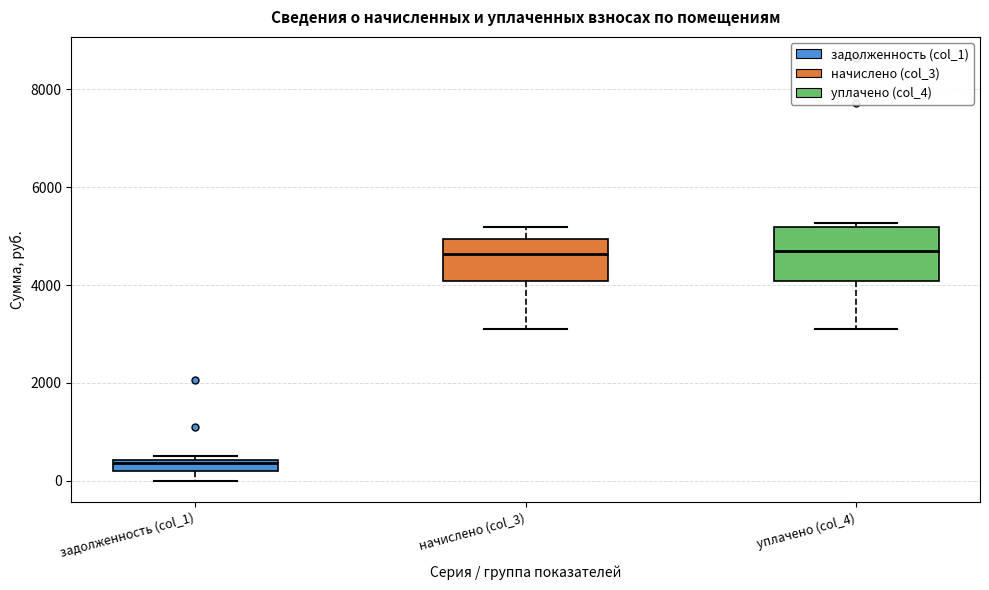

Which box is the tallest, from its lower edge to its upper edge?

уплачено (col_4)